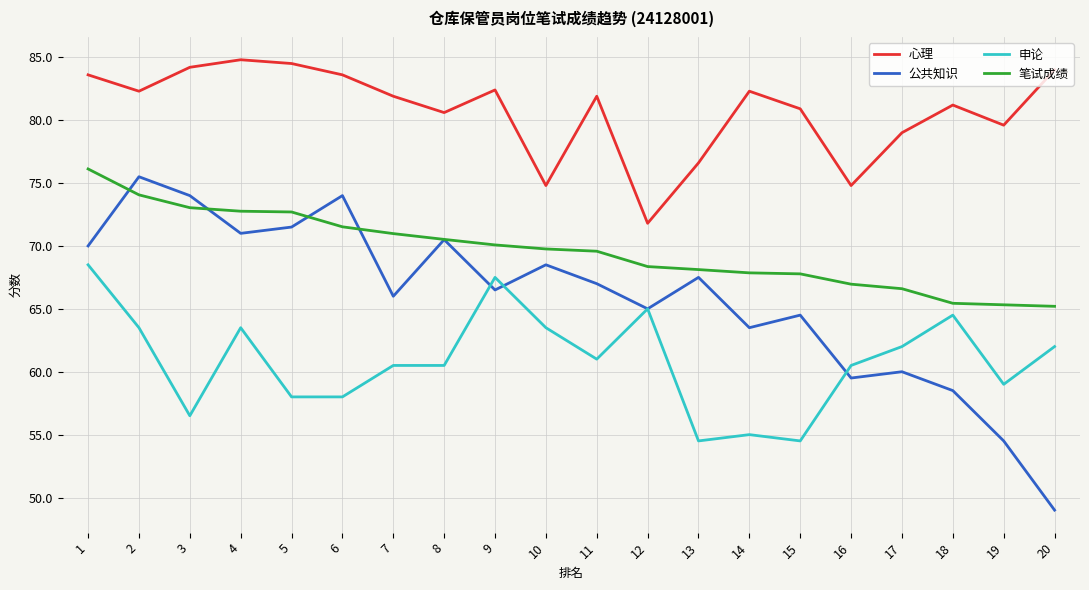

Is it true that 申论 equals 29.9 at 13?

False